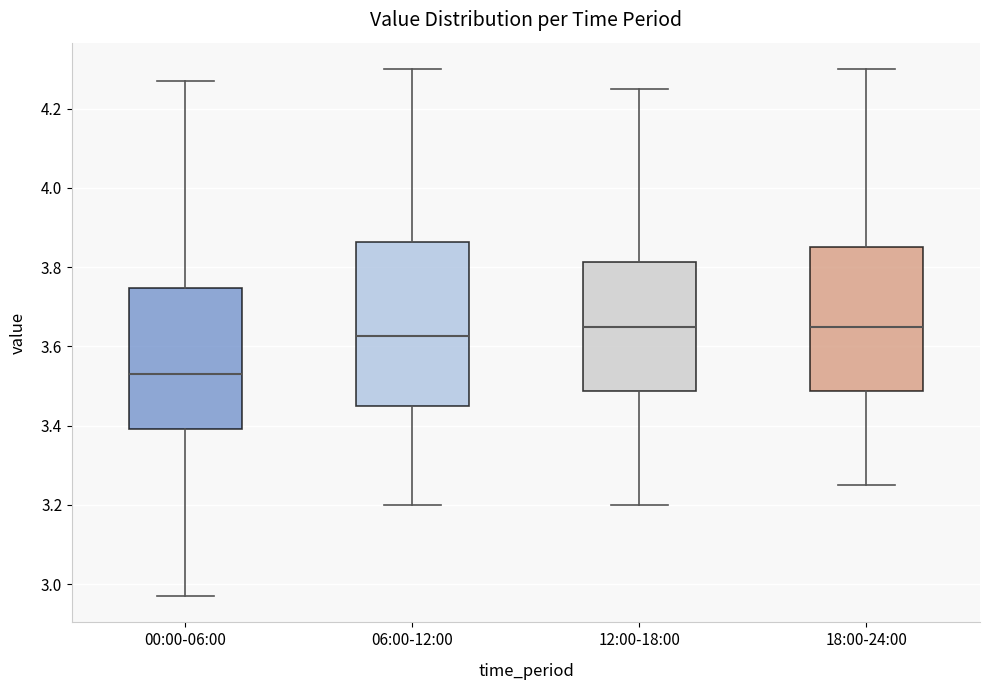

Which box has the lowest median line?

00:00-06:00